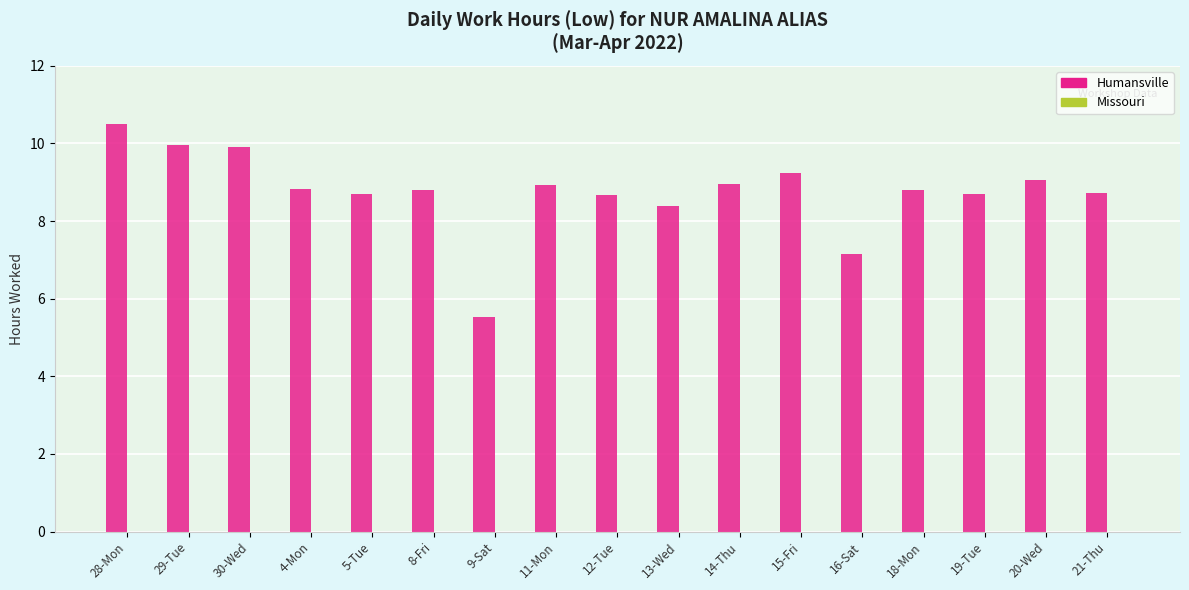

The chart shows a value of 8.8 at 8-Fri. True or false?

True